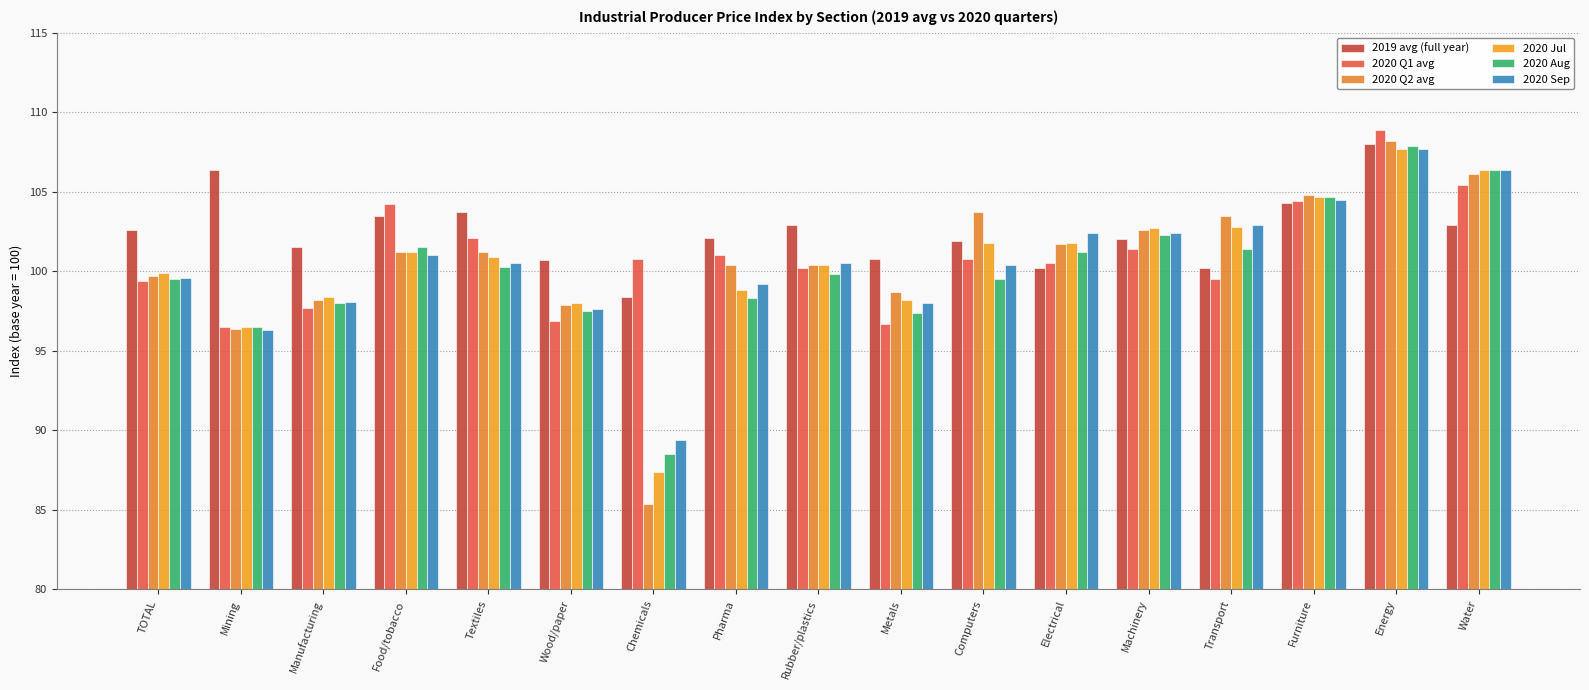

What is the total value across all series at Energy?

648.4